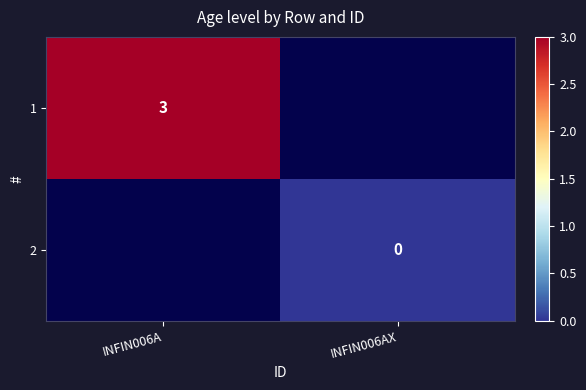

Is it true that 2 equals 0.0 at INFIN006AX?

True